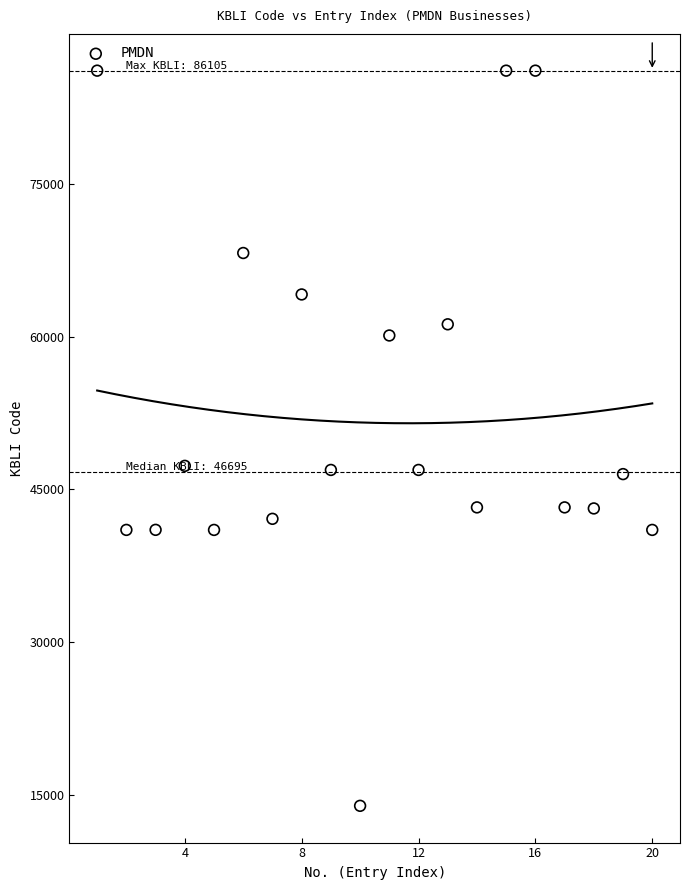

What is the range of X values (max minus min)?

19